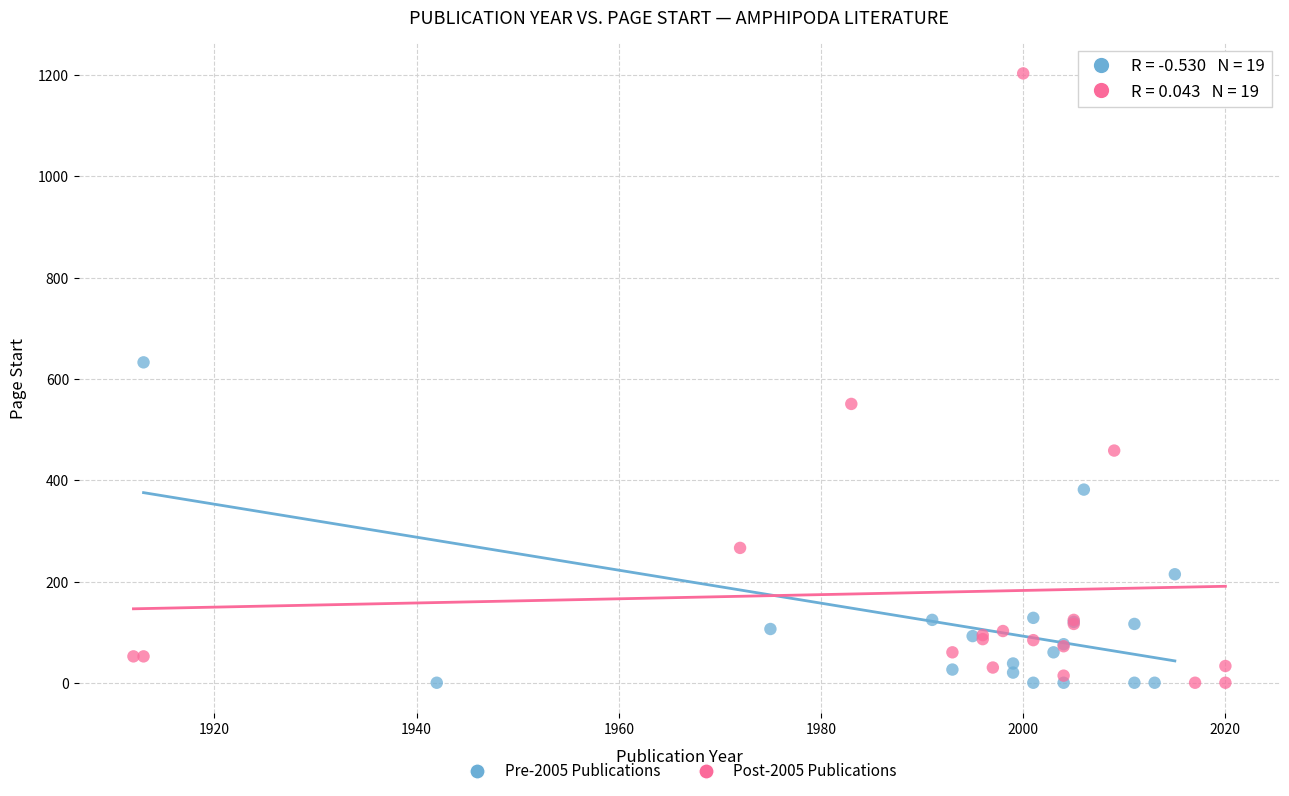

Which series contains the highest Y value?

Post-2005 Publications